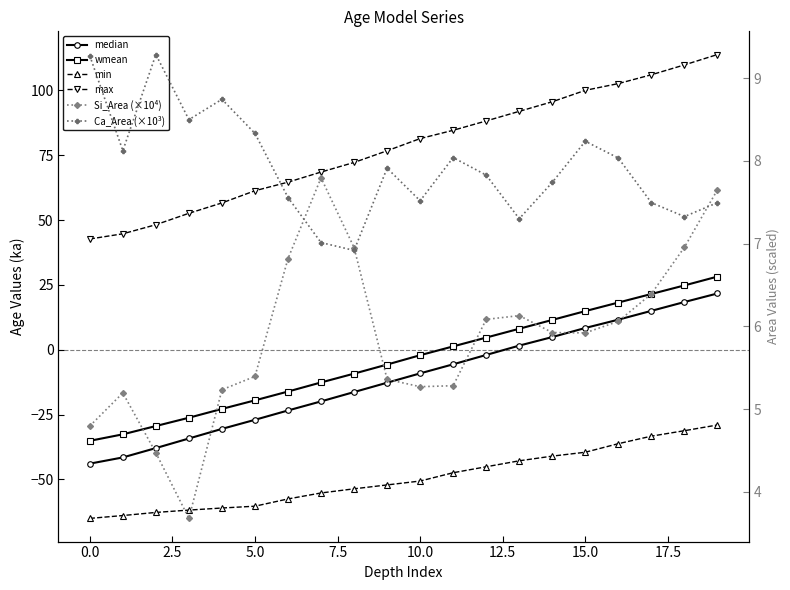

What is the difference between the second highest and minimum values in the wmean series?

59.9